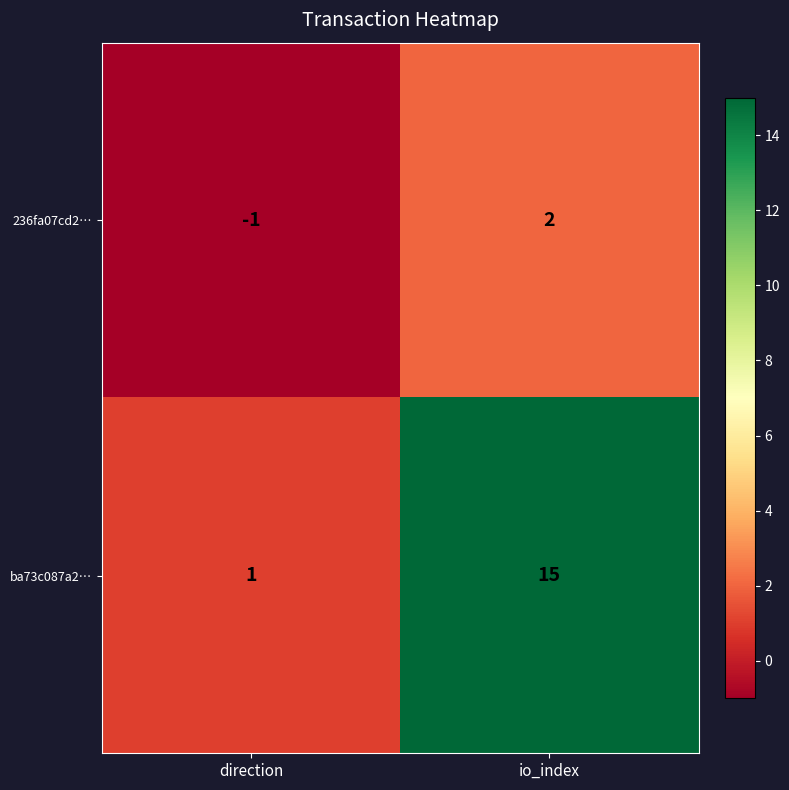

True or false: ba73c087a2… has a value of 5 at io_index.

False